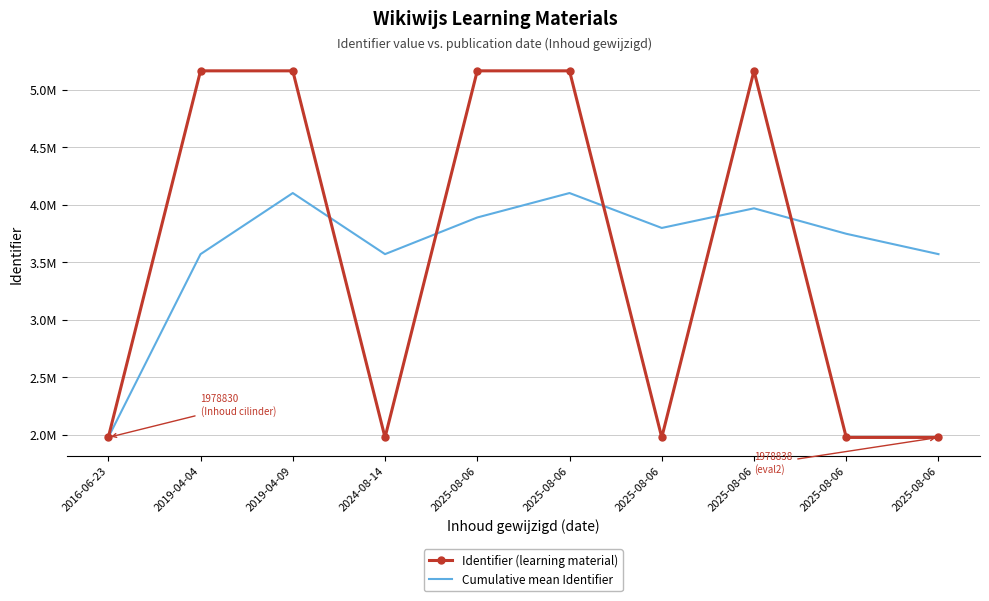

Where is Cumulative mean Identifier nearest to the value 3041057?

2019-04-04